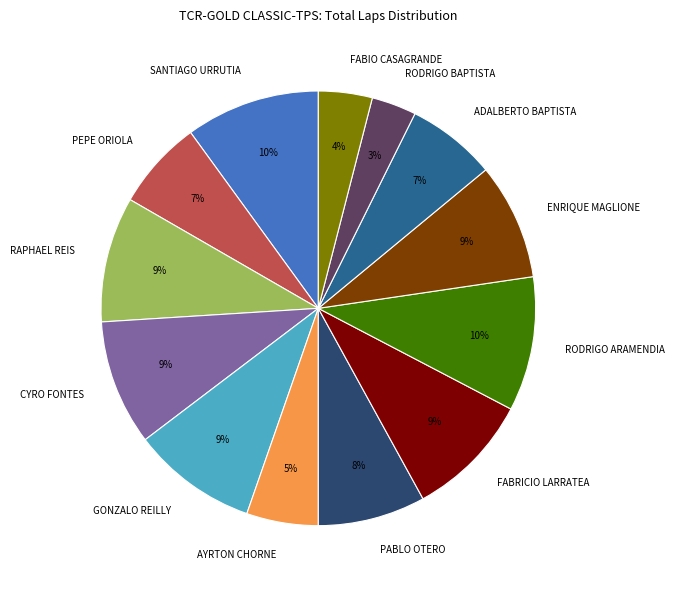

How many slices are in this pie chart?

13